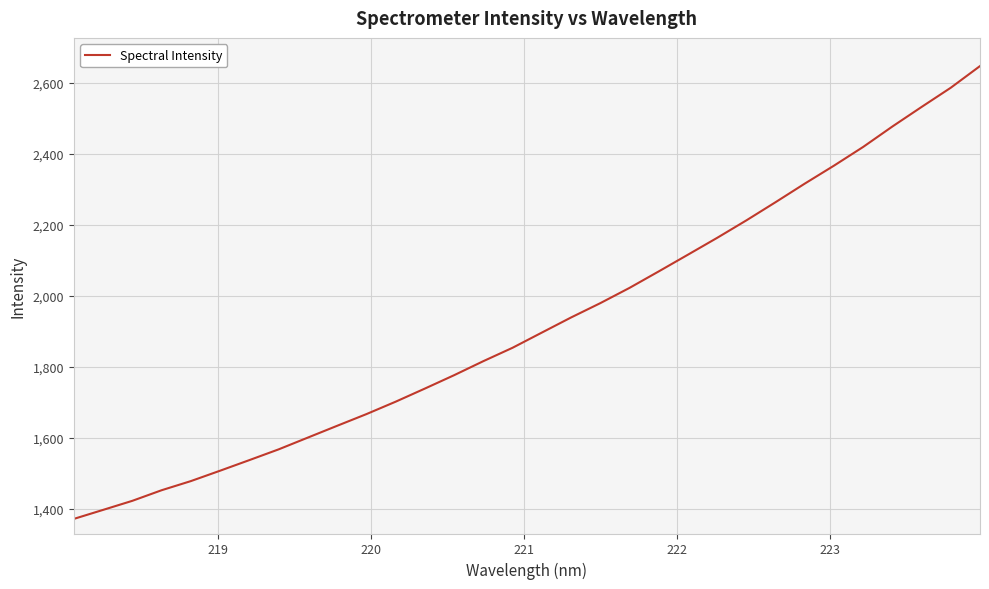

What is the difference between the maximum and minimum values?

1276.9